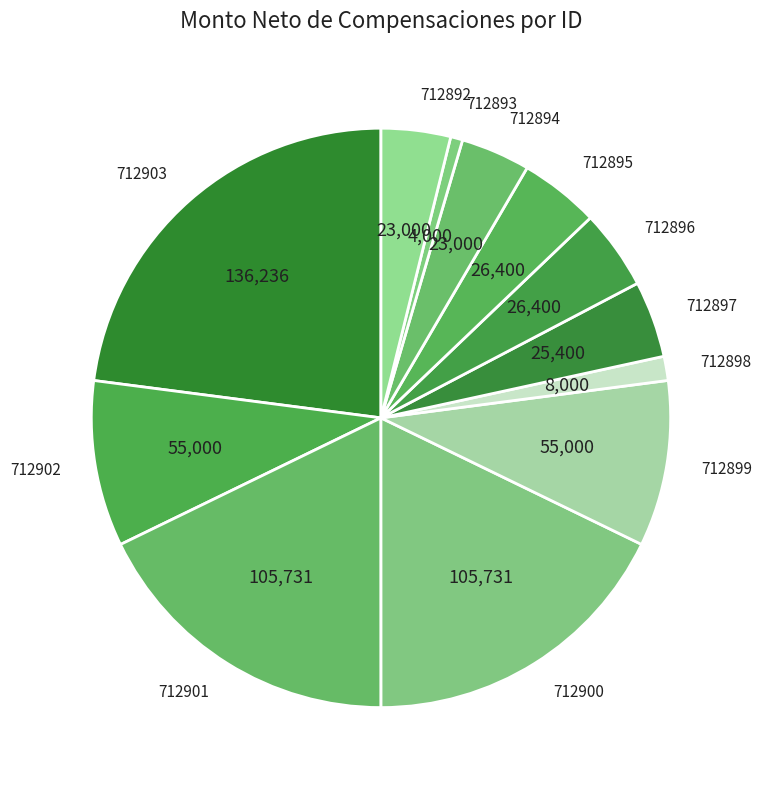

Is it true that 712901 is 18% of the pie?

True